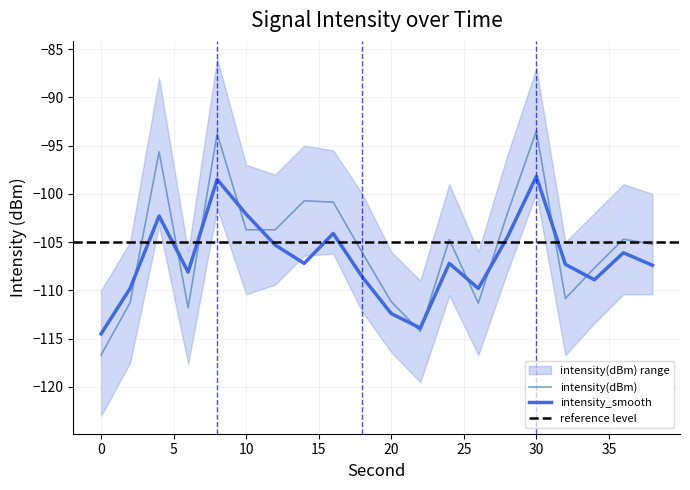

Is this an area chart (filled region under the line)?

No